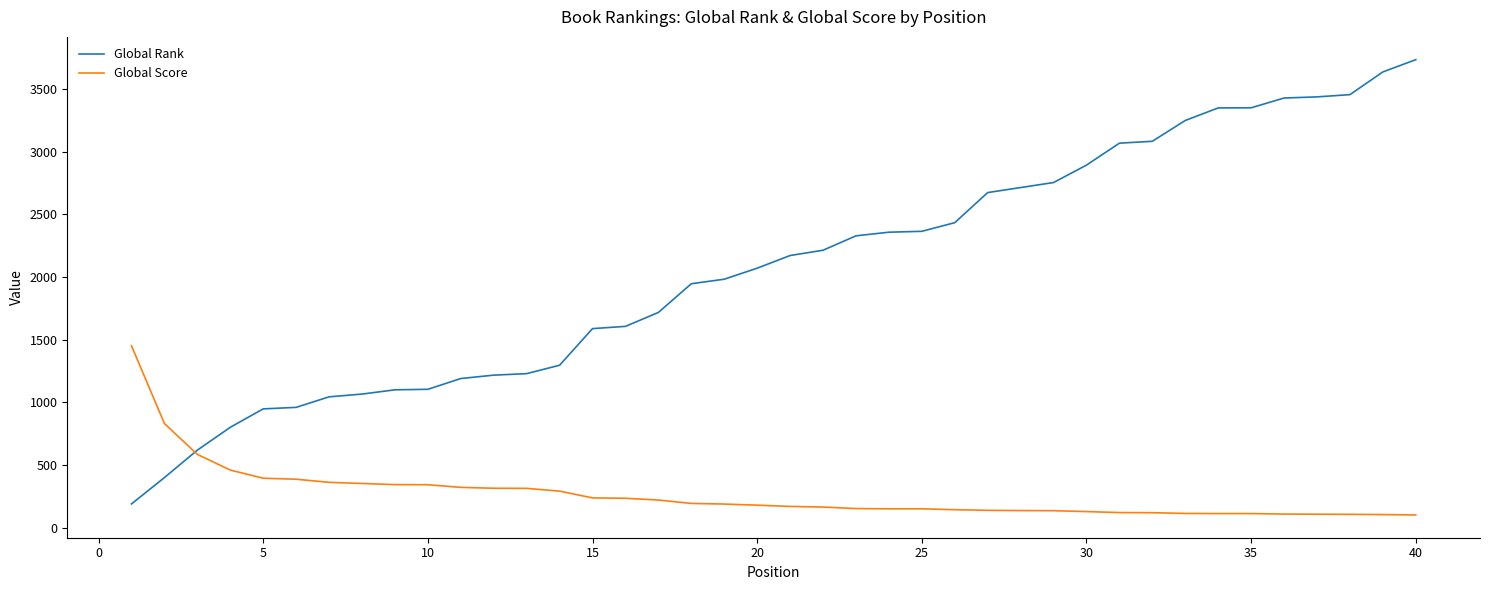

After their last crossing, which series has the higher values: Global Score or Global Rank?

Global Rank